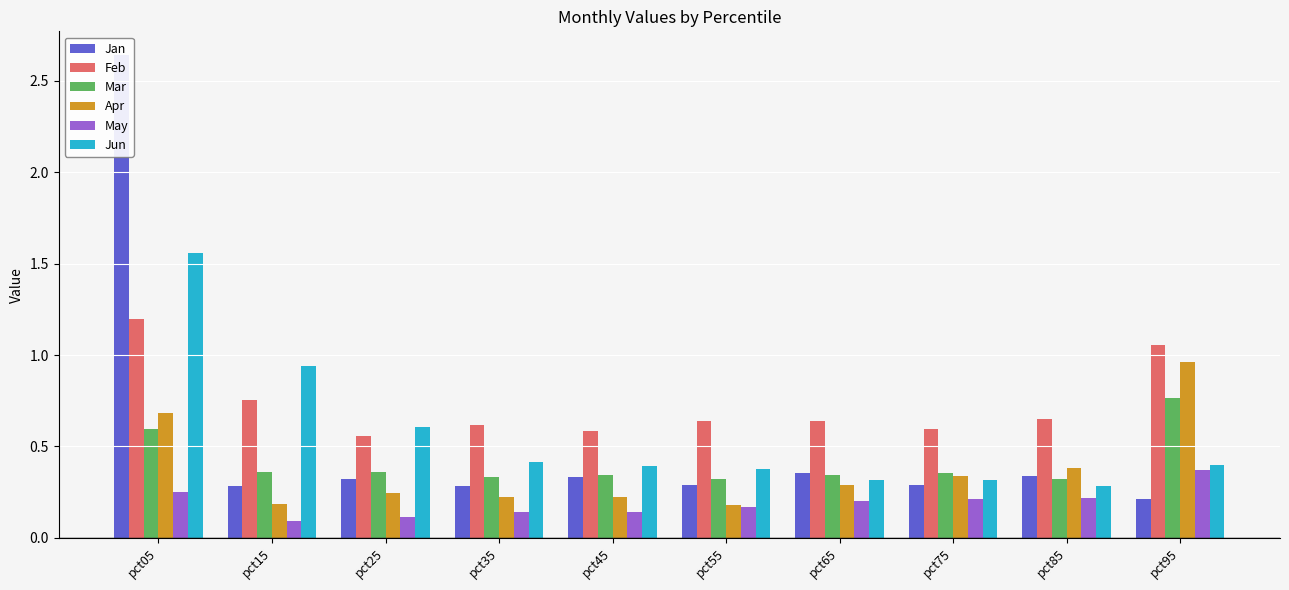

Read the Feb value at pct55.

0.6